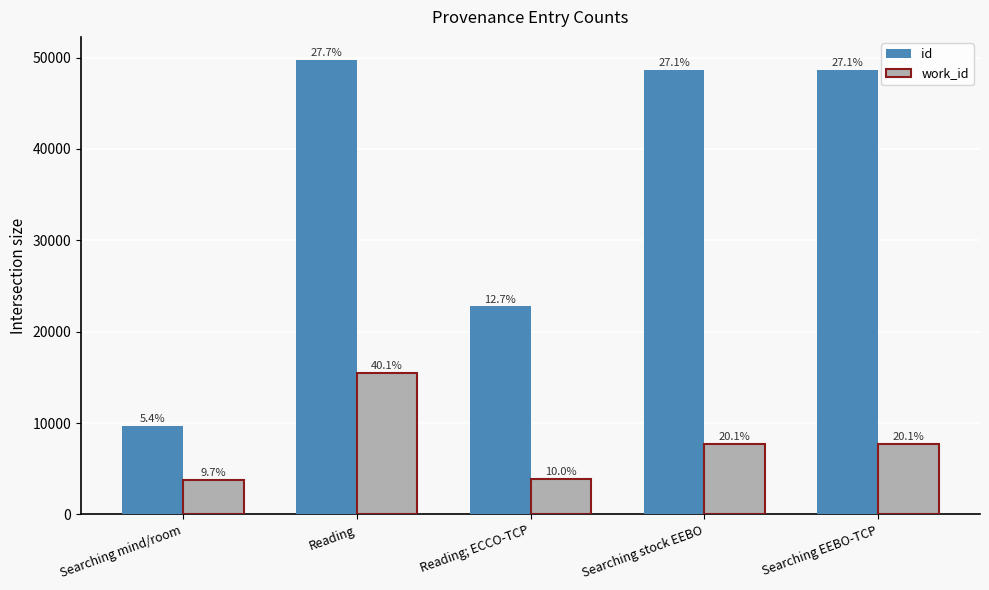

Which series has the largest total across all categories?

id